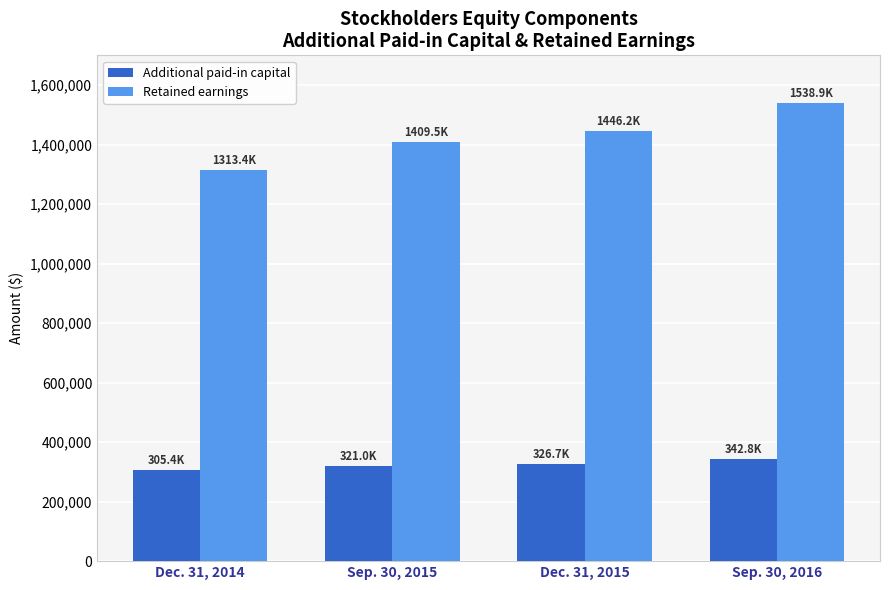

Which series has the largest range (max minus min)?

Retained earnings